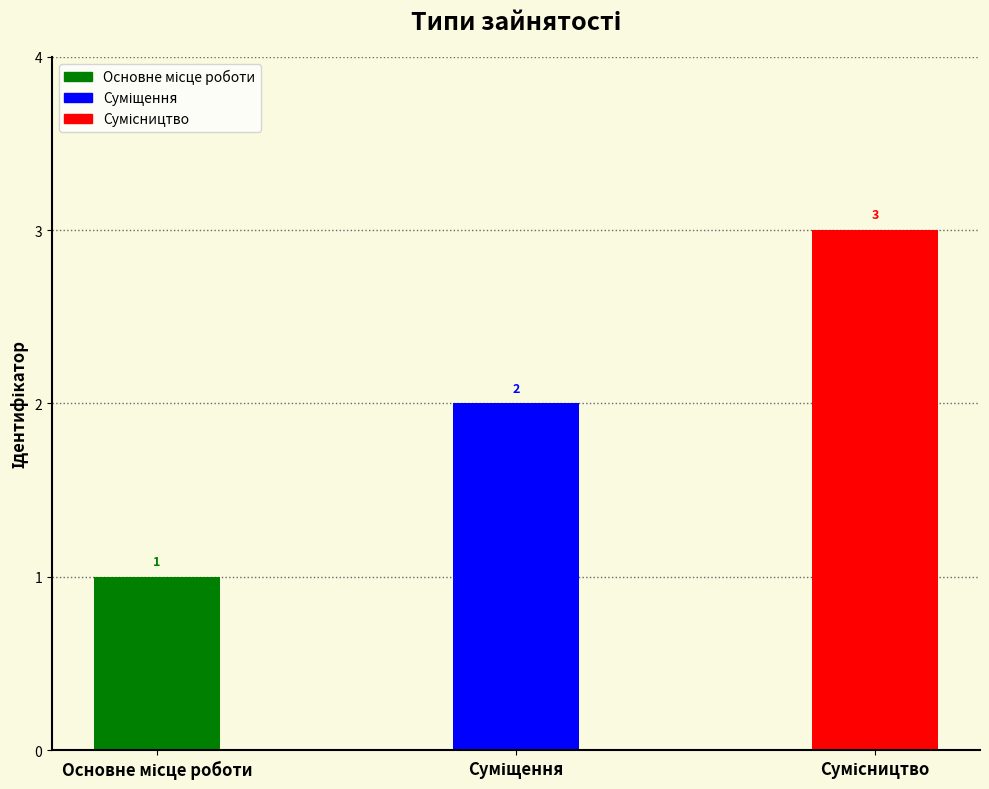

What is the sum of all values?

6